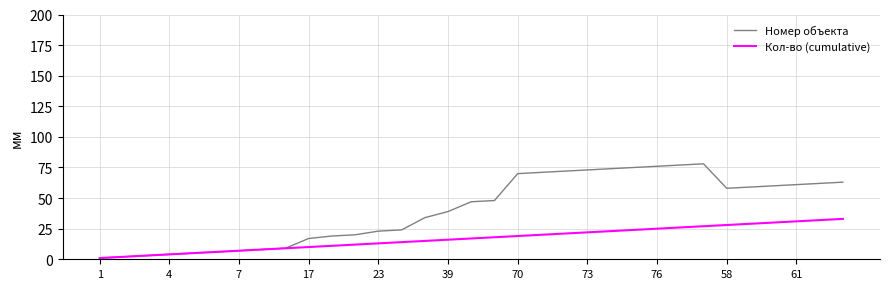

What is the greatest value displayed?

78